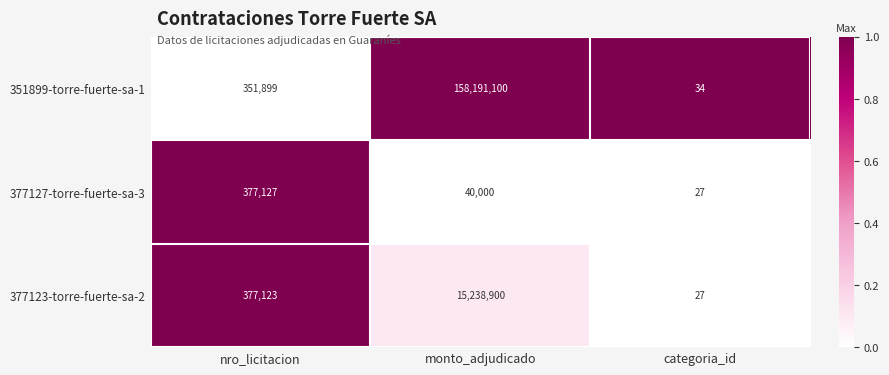

Which label corresponds to the smallest value in the chart?

categoria_id